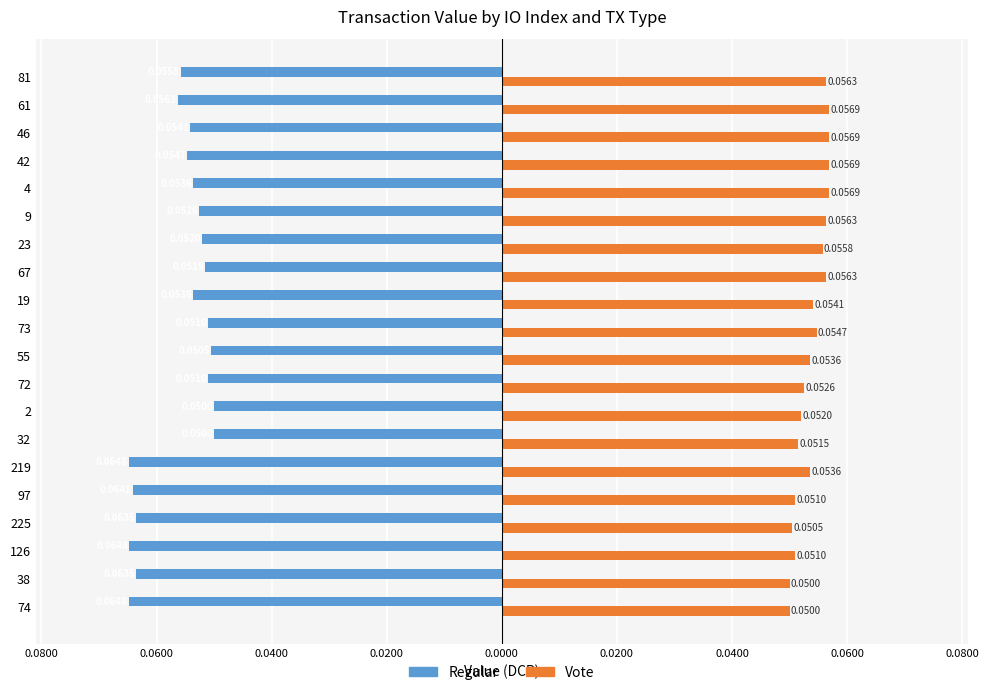

What are all the series names shown in the legend?

Regular, Vote